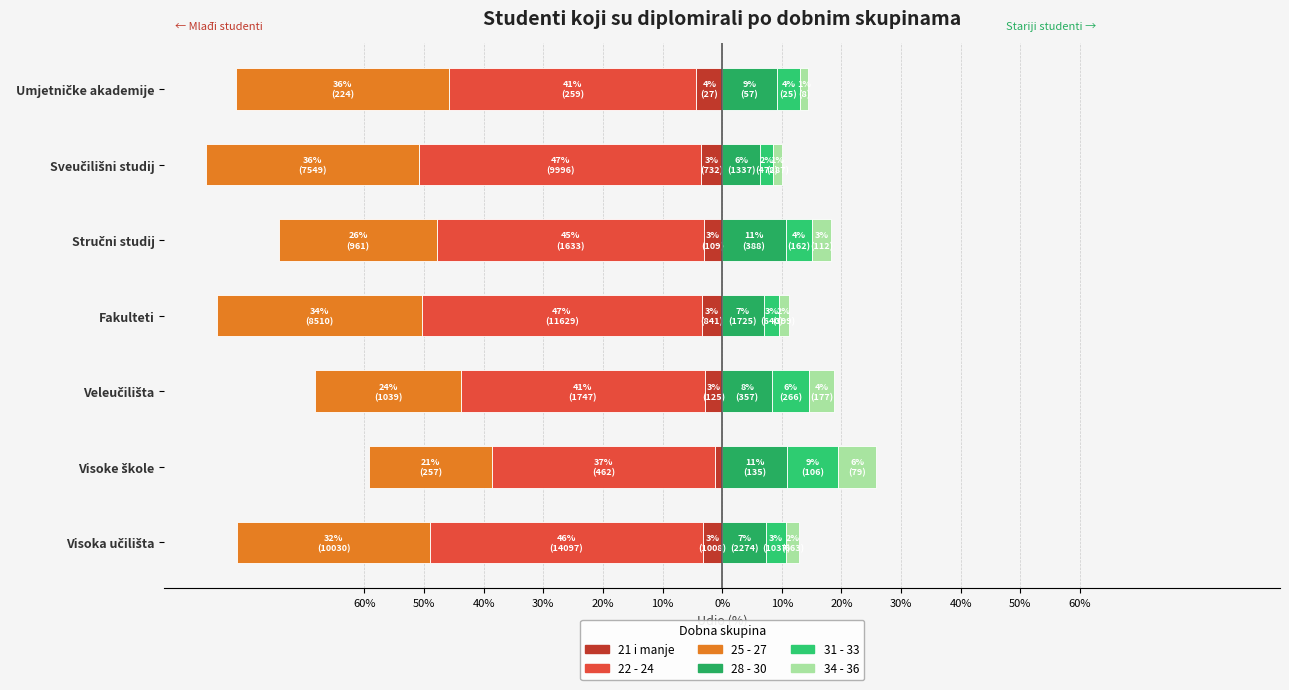

What is the lowest value of the 31 - 33 series?

2.3